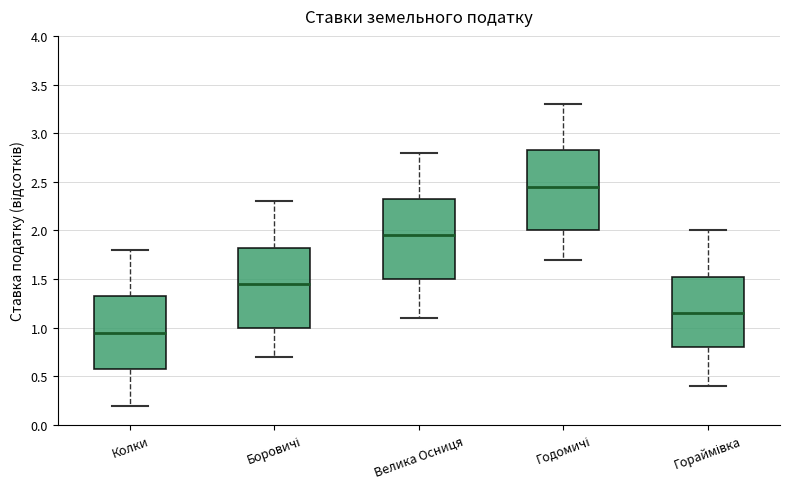

Which box has the highest median line?

Годомичі